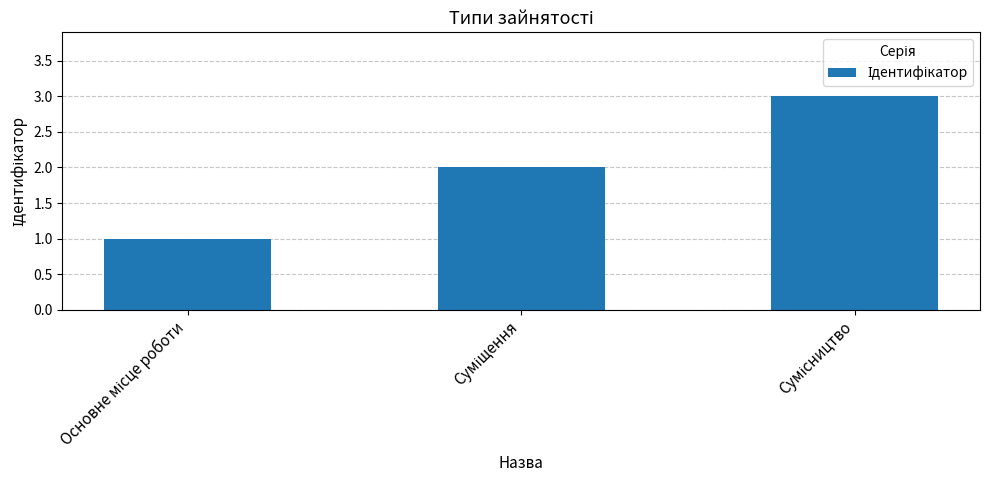

What is the maximum value shown in the chart?

3